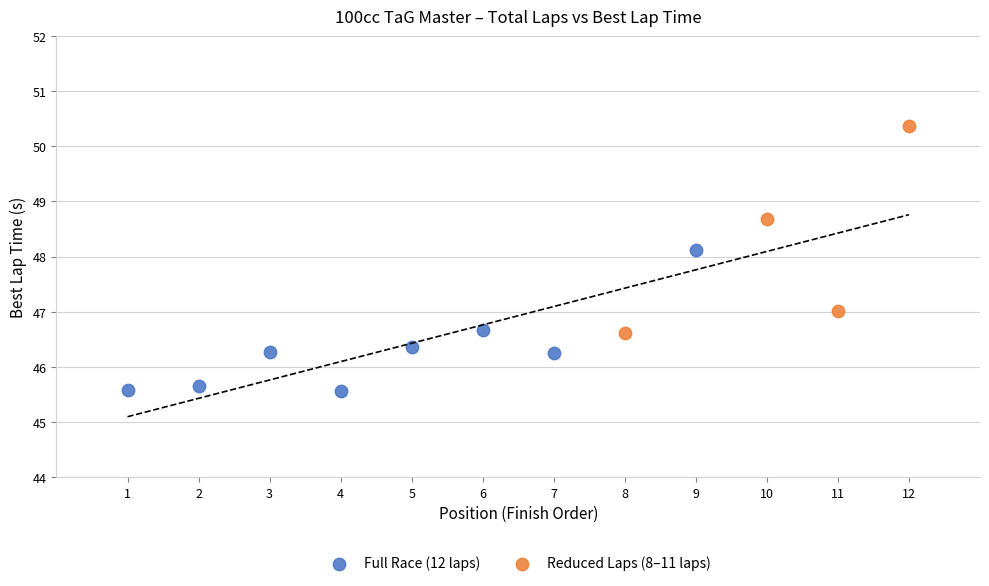

Which series has the widest spread of Y values?

Reduced Laps (8–11 laps)